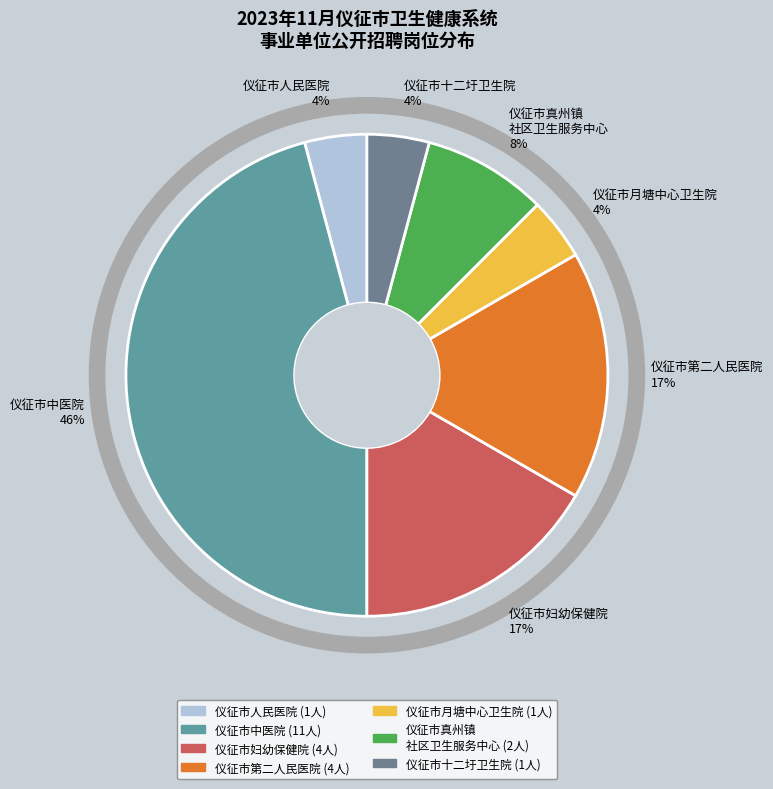

Is the sum of 仪征市第二人民医院 17% and 仪征市月塘中心卫生院 4% greater than half?

No